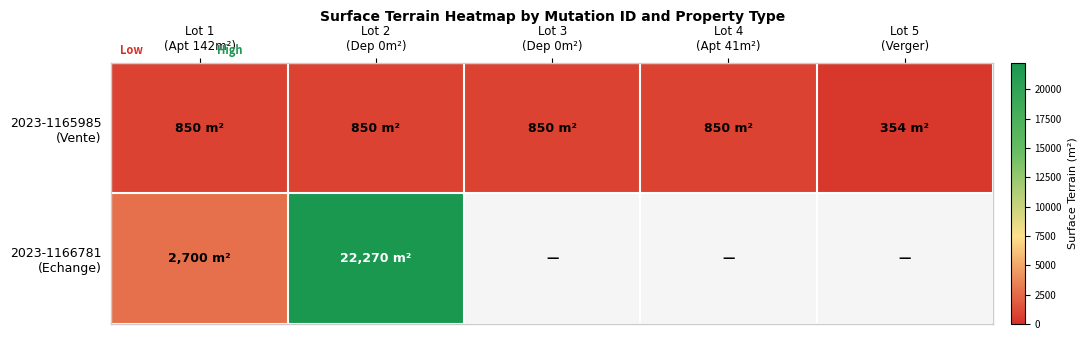

The value of 2023-1165985 (Vente) at Lot 5 (Verger) is 550.2. True or false?

False